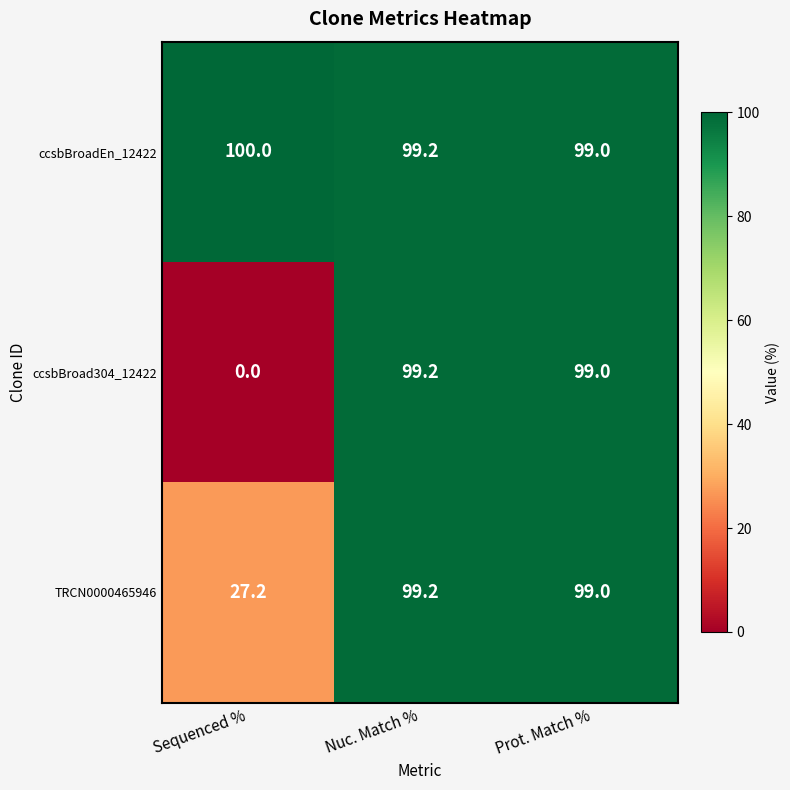

At Sequenced %, list the series in order from smallest to largest.

ccsbBroad304_12422, TRCN0000465946, ccsbBroadEn_12422